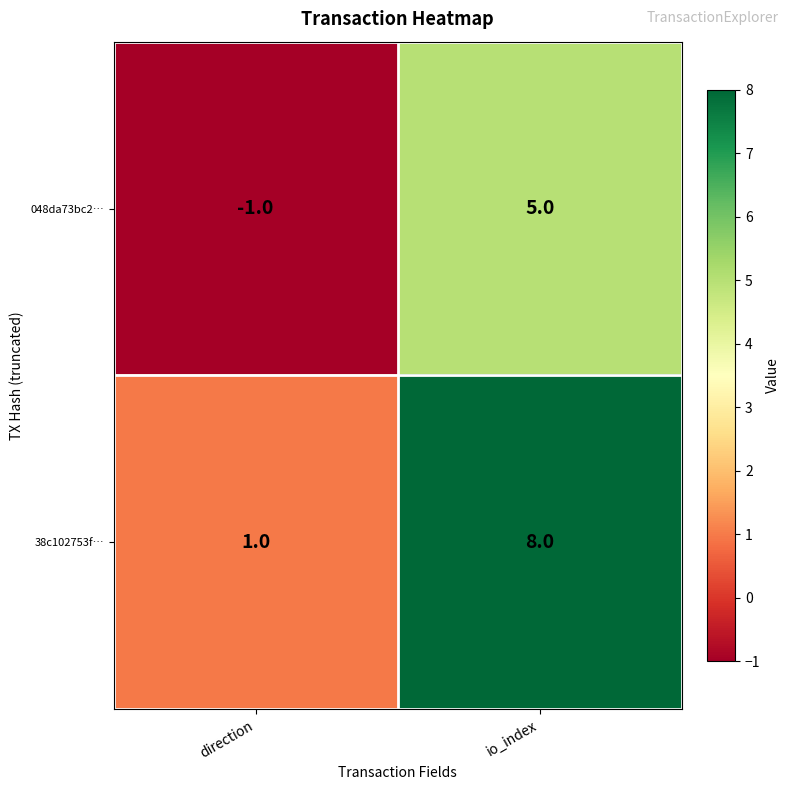

Which series has the largest range (max minus min)?

38c102753f…